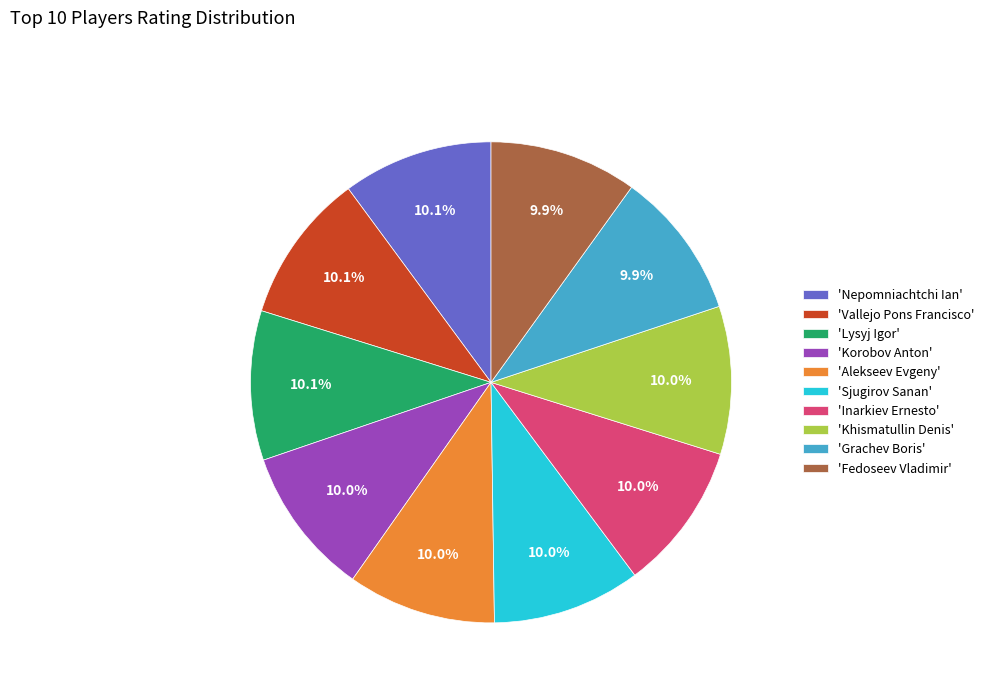

Is 'Lysyj Igor' the majority of the pie?

No